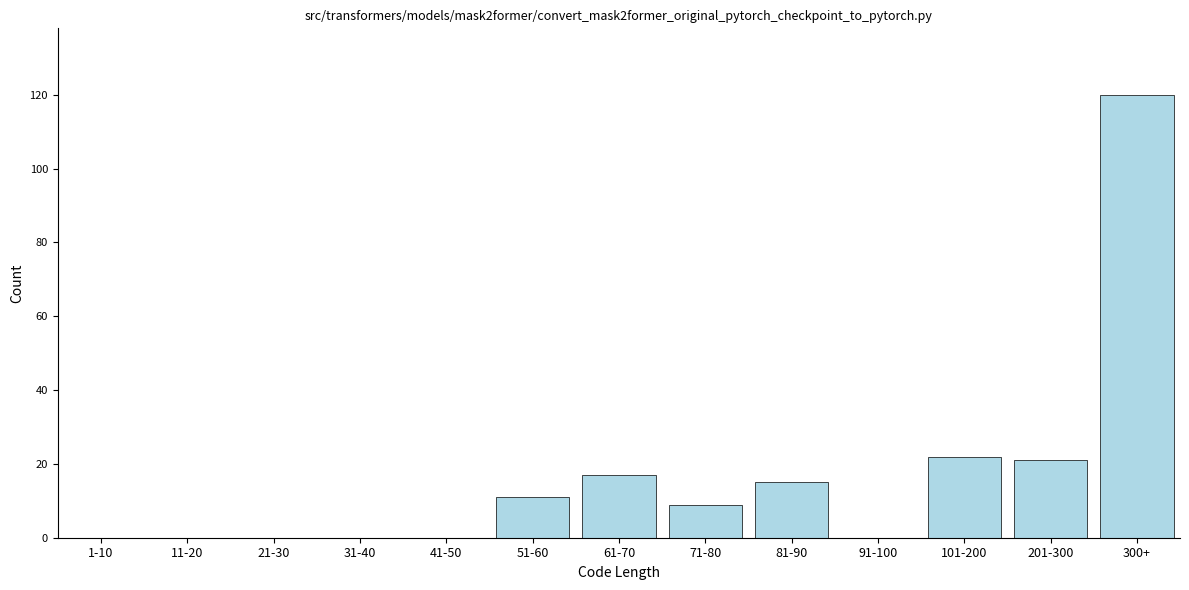

Reading left to right, transcribe all the data shown in this chart.

1-10=0	11-20=0	21-30=0	31-40=0	41-50=0	51-60=11	61-70=17	71-80=9	81-90=15	91-100=0	101-200=22	201-300=21	300+=120